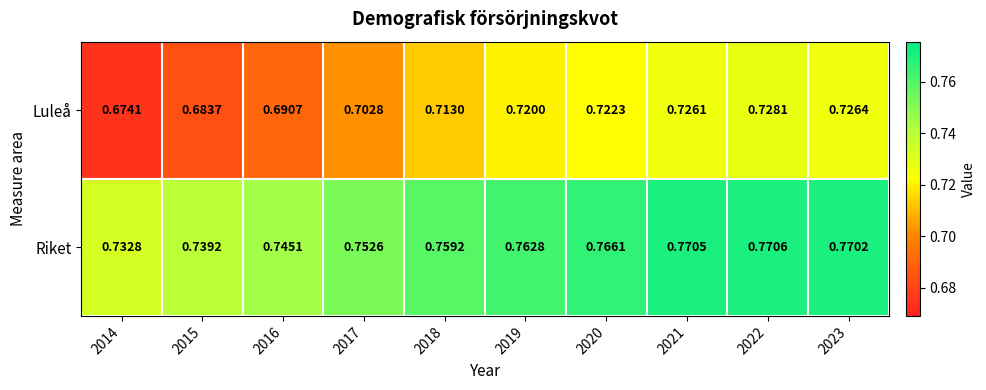

Which series has the largest total across all categories?

Riket